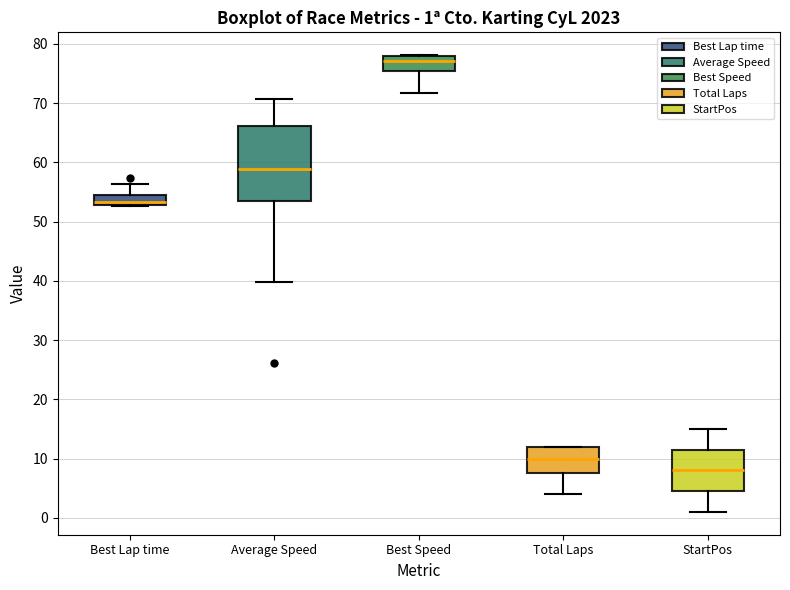

Which box is the tallest, from its lower edge to its upper edge?

Average Speed